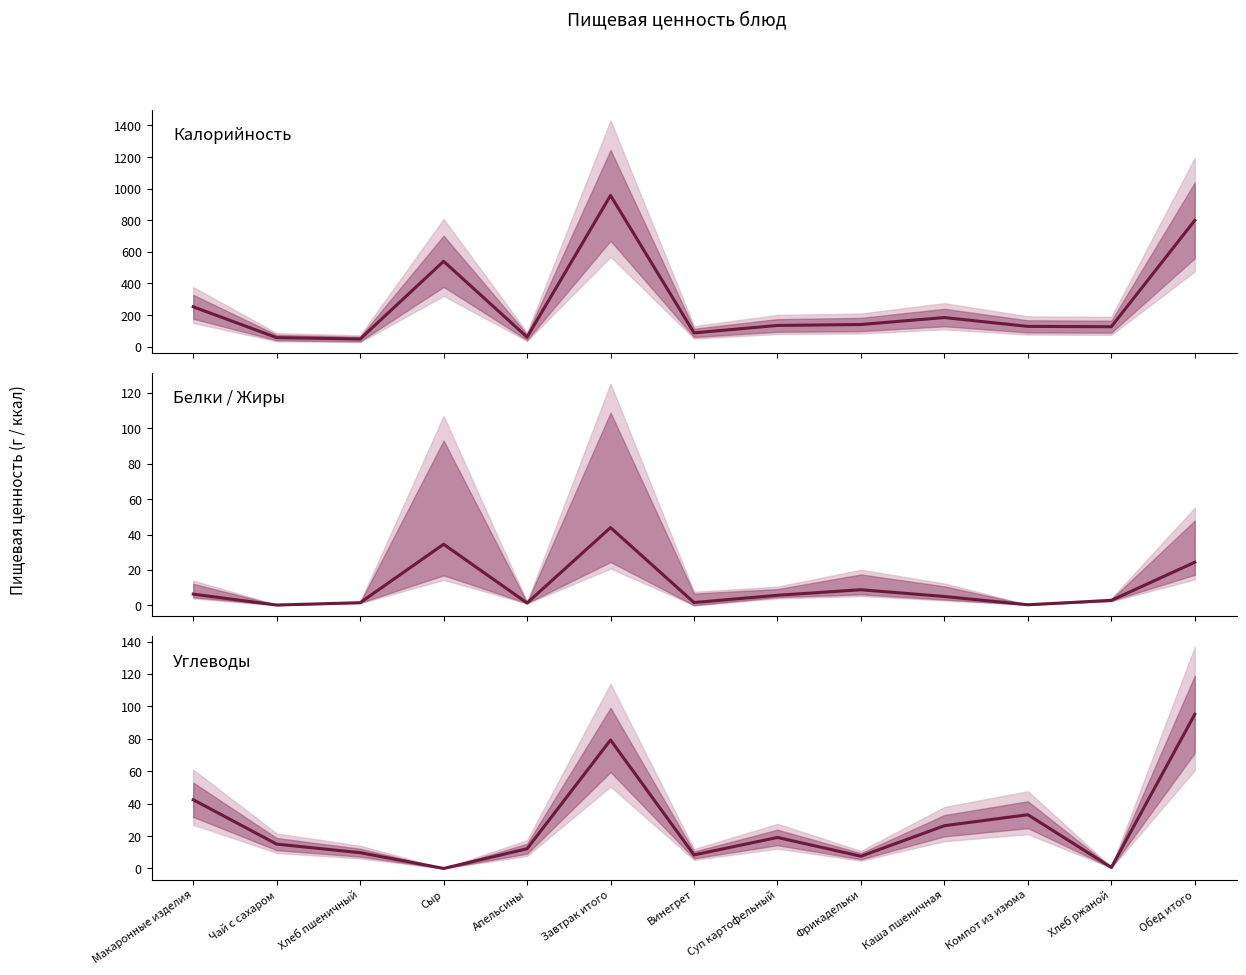

Reading left to right, list all the values displayed in this chart.

Калорийность: 252.0	57.0	48.0	540.0	60.0	957.0	87.0	134.0	140.0	184.0	128.0	126.0	799.0
Белки / Жиры: 6.3	0.2	1.5	34.5	1.4	43.9	1.6	5.7	8.8	5.0	0.4	2.8	24.3
Углеводы: 42.4	15.0	9.7	0.0	12.2	79.3	8.3	19.1	7.5	26.4	33.2	0.6	95.1